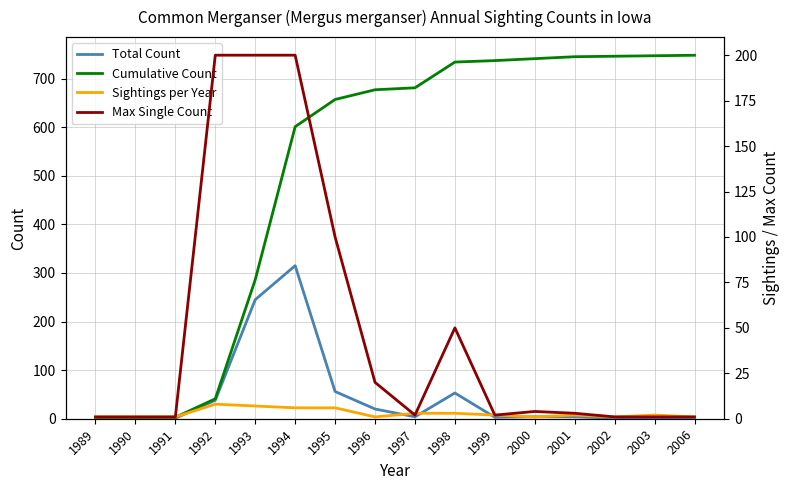

True or false: Total Count and Sightings per Year intersect in this chart.

False